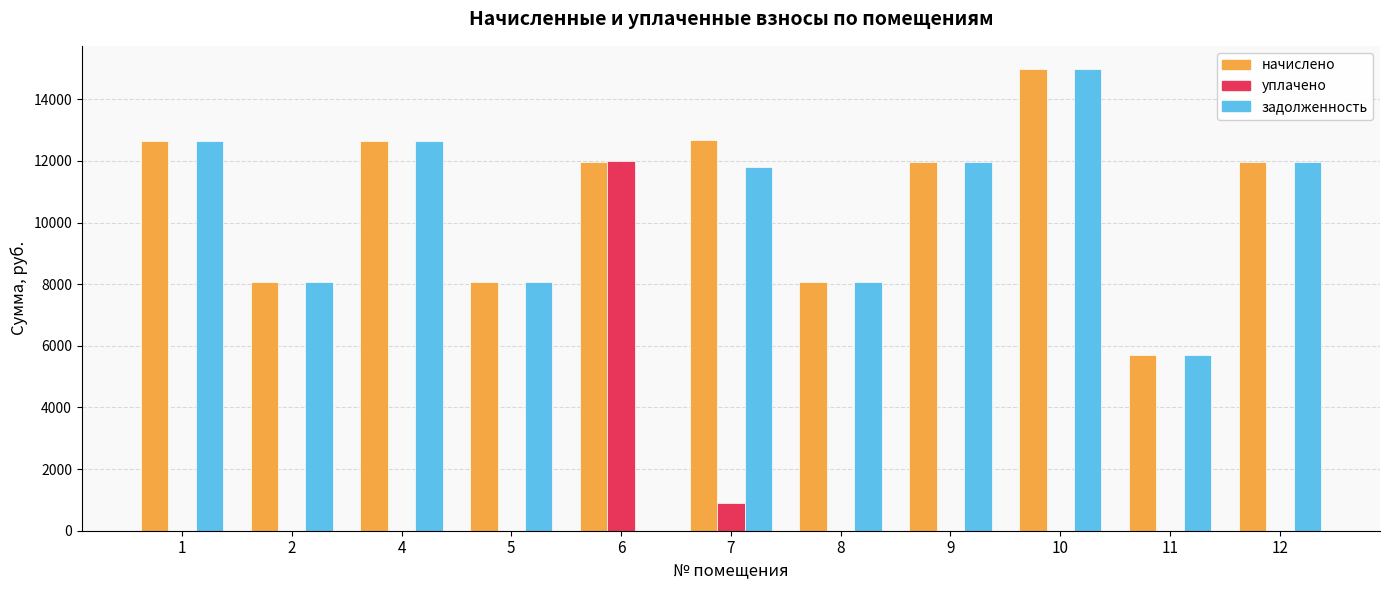

Between 2 and 7, which series saw the biggest shift?

начислено